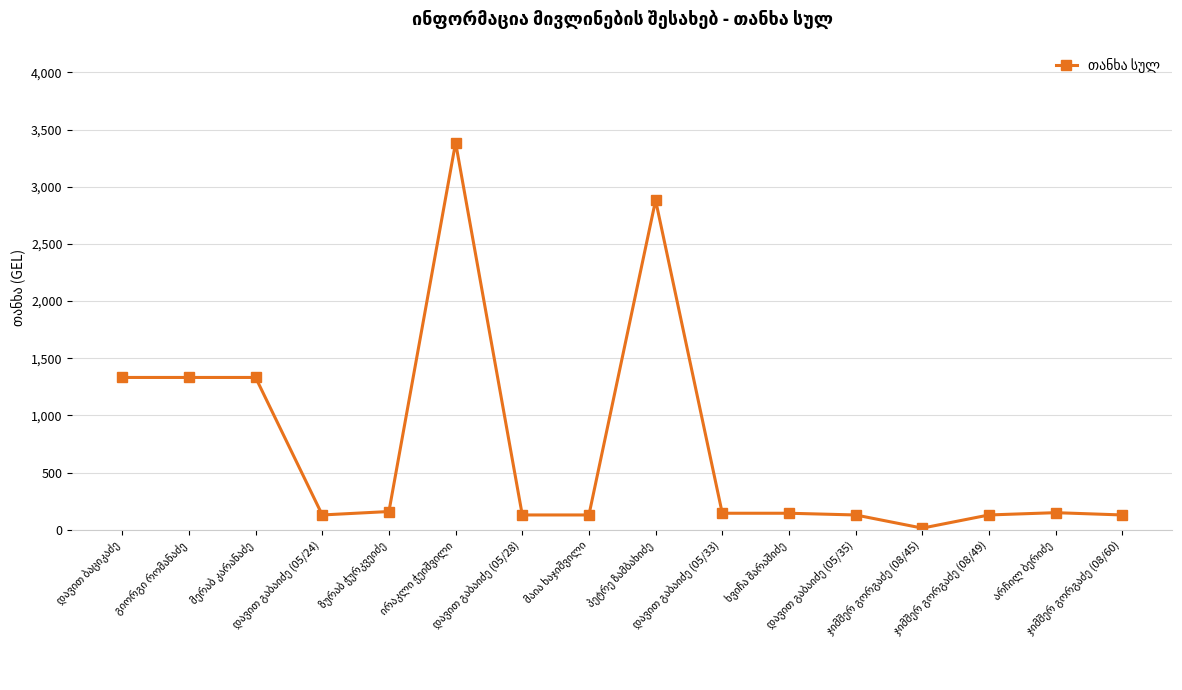

What is the greatest value displayed?

3385.6